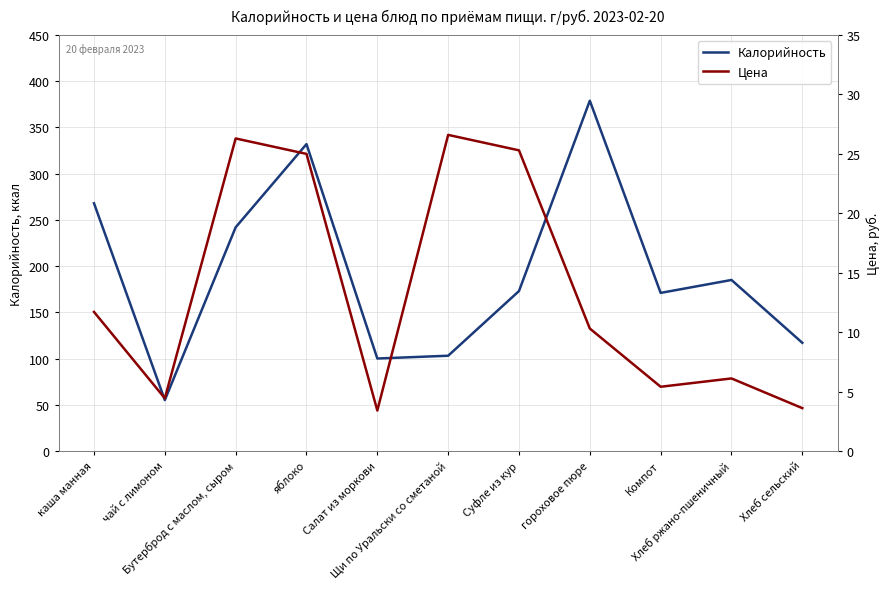

At Бутерброд с маслом, сыром, list the series in order from largest to smallest.

Калорийность, Цена